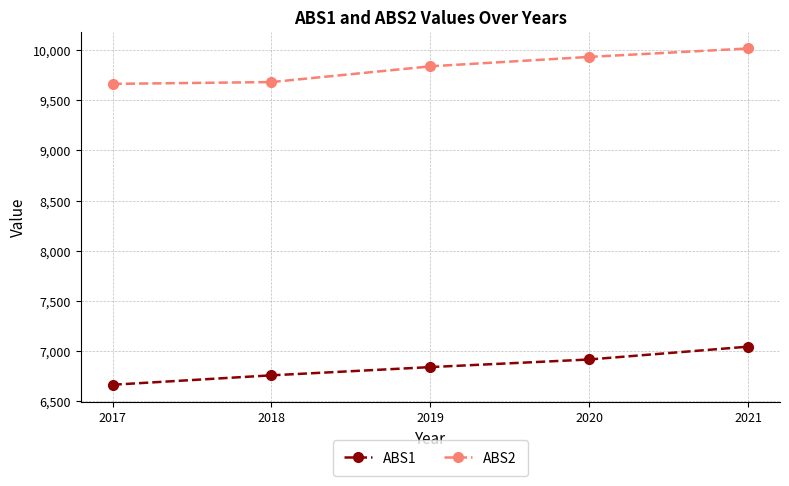

What is the smallest value displayed?

6663